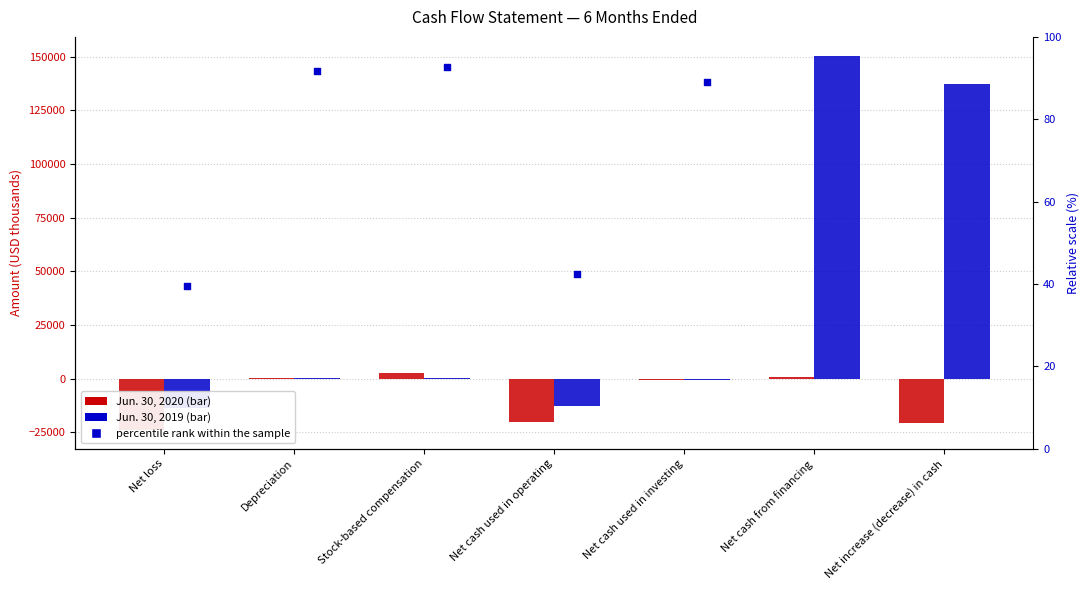

What is the total value across all series at Stock-based compensation?

2974.7